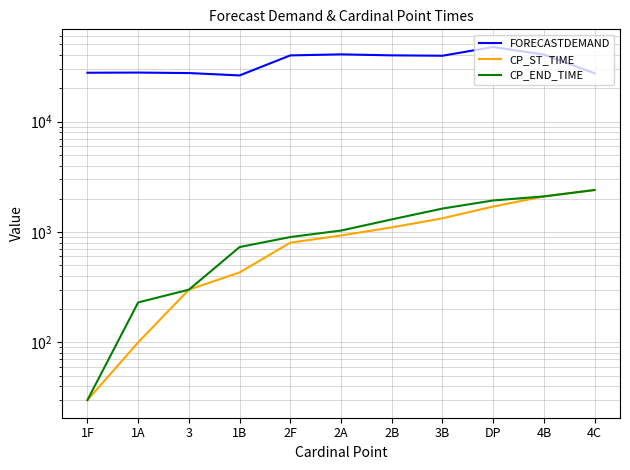

Reading left to right, what are all the values shown in this chart?

FORECASTDEMAND: 1F=27710	1A=27810	3=27530	1B=26200	2F=39790	2A=40650	2B=39830	3B=39510	DP=47420	4B=40470	4C=27410
CP_ST_TIME: 1F=30	1A=100	3=300	1B=430	2F=800	2A=930	2B=1100	3B=1330	DP=1700	4B=2100	4C=2400
CP_END_TIME: 1F=30	1A=230	3=300	1B=730	2F=900	2A=1030	2B=1300	3B=1630	DP=1930	4B=2100	4C=2400